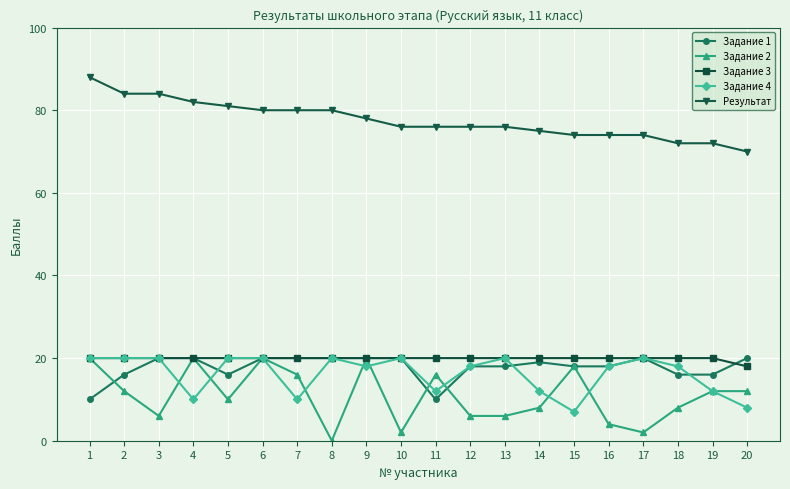

Read the Задание 4 value at 2, to the nearest 10.

20